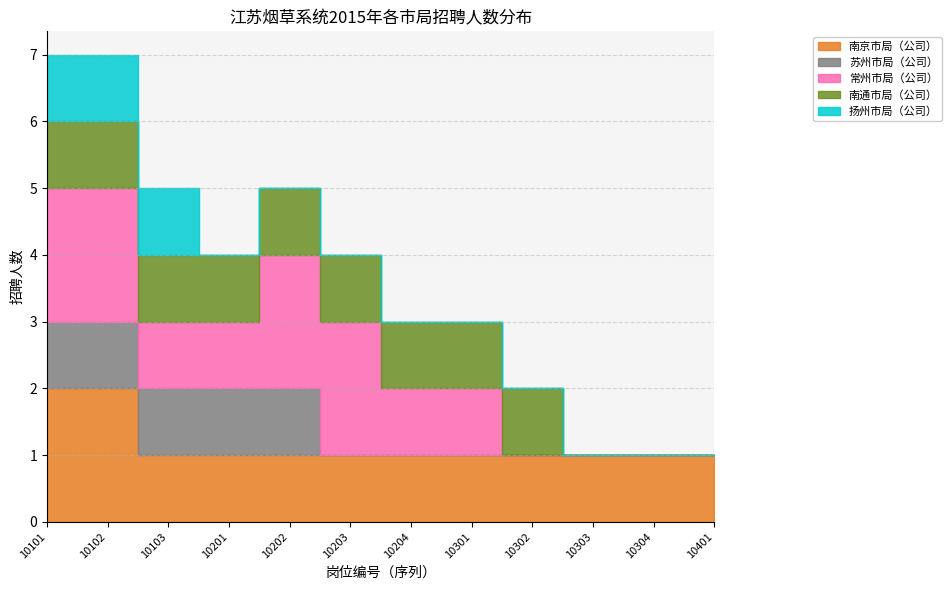

Is it true that 苏州市局（公司） equals 0 at 10103?

False